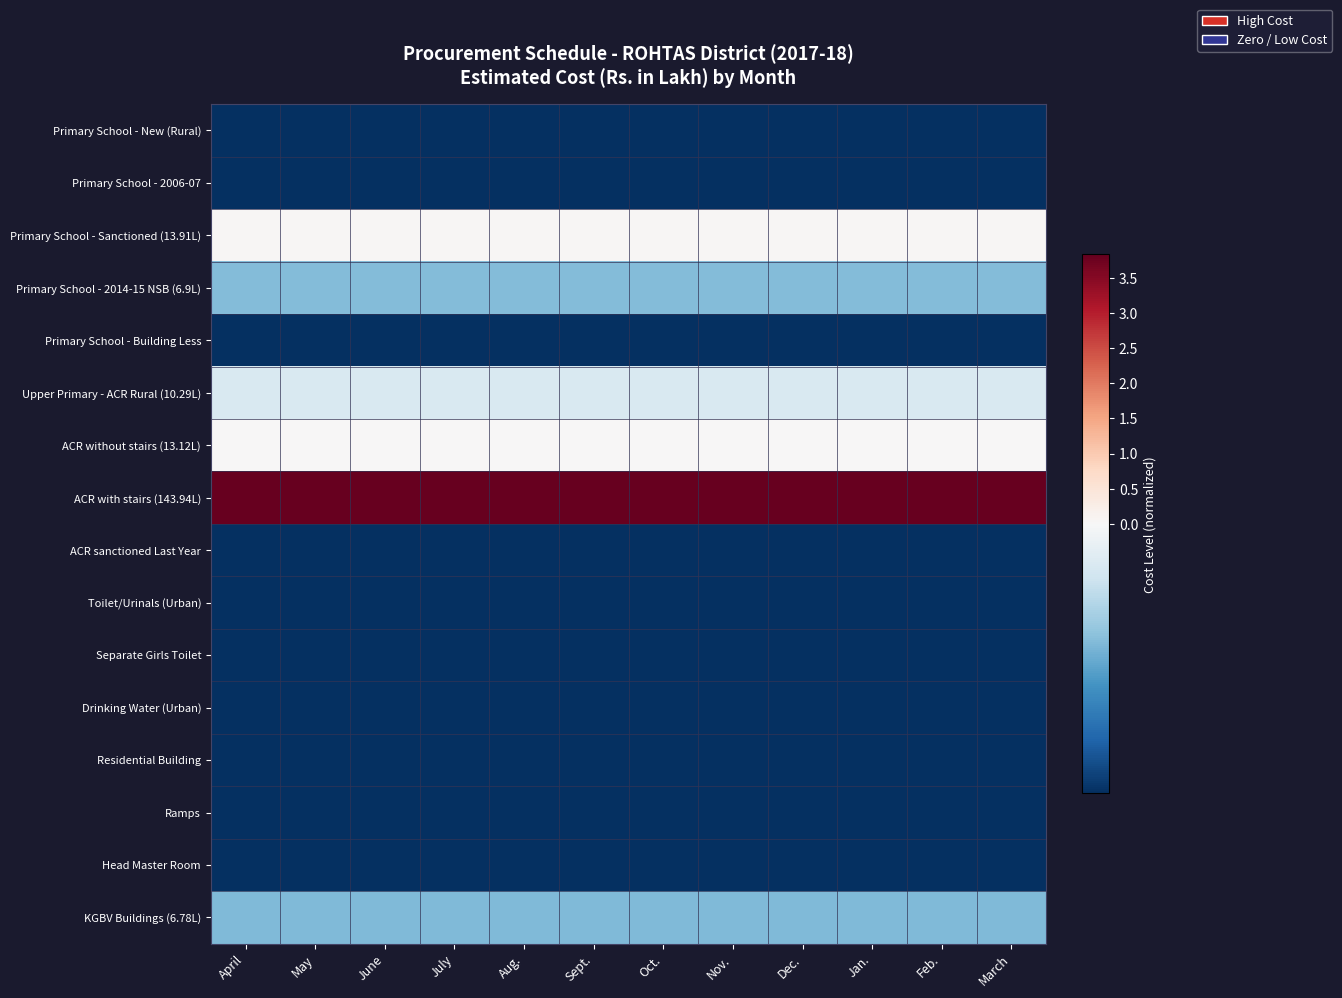

Rank the series by their maximum value, from highest to lowest.

ACR with stairs (143.94L), Primary School - Sanctioned (13.91L), ACR without stairs (13.12L), Upper Primary - ACR Rural (10.29L), Primary School - 2014-15 NSB (6.9L), KGBV Buildings (6.78L), Primary School - New (Rural), Primary School - 2006-07, Primary School - Building Less, ACR sanctioned Last Year, Toilet/Urinals (Urban), Separate Girls Toilet, Drinking Water (Urban), Residential Building, Ramps, Head Master Room